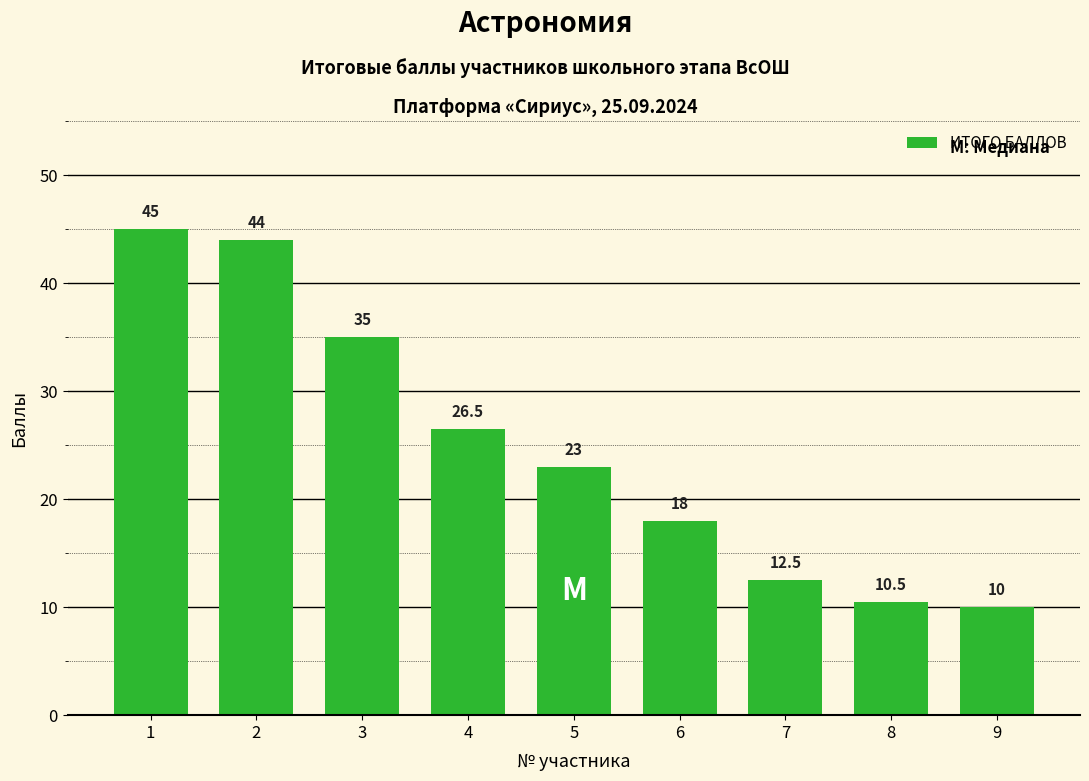

Reading left to right, list all the values displayed in this chart.

1=45.0	2=44.0	3=35.0	4=26.5	5=23.0	6=18.0	7=12.5	8=10.5	9=10.0